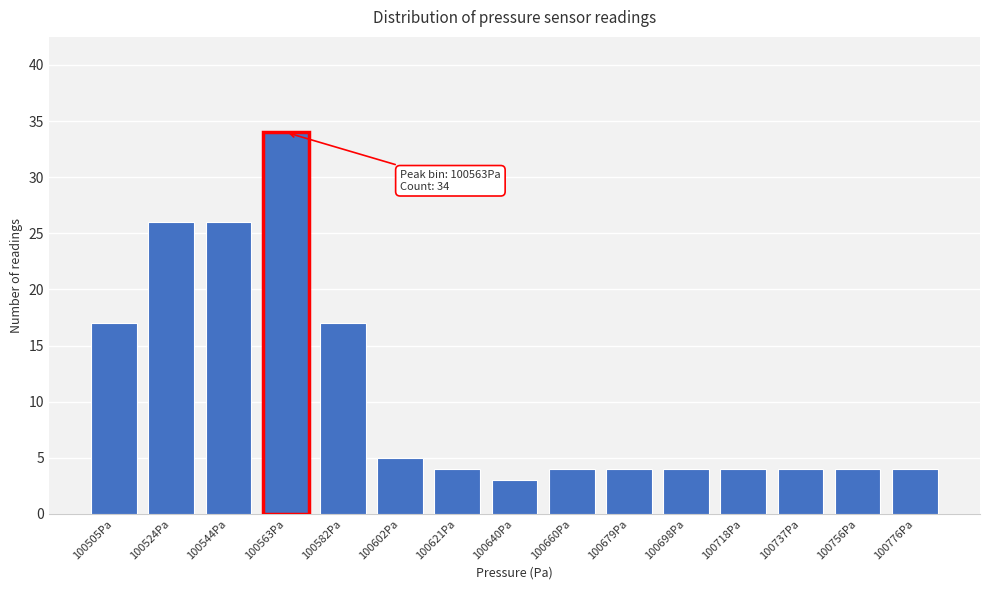

Reading left to right, extract all data points from this chart.

17	26	26	34	17	5	4	3	4	4	4	4	4	4	4